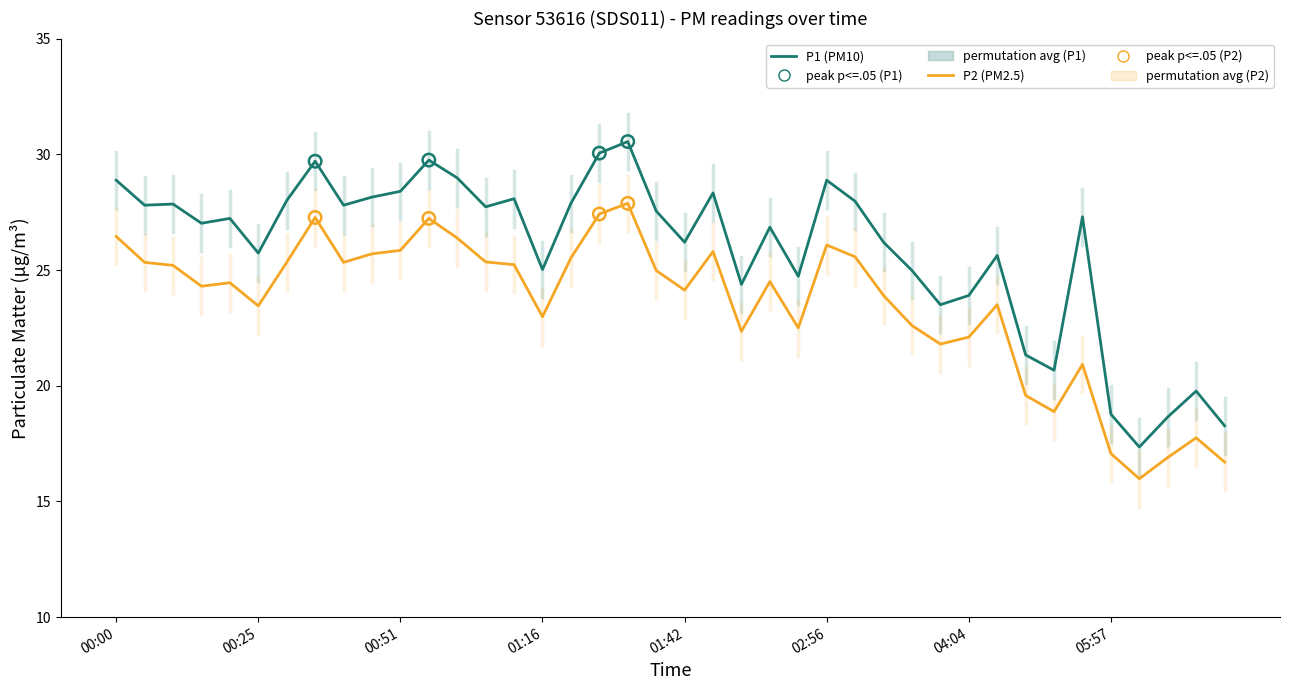

At how many categories does at least one series exceed 16?

40